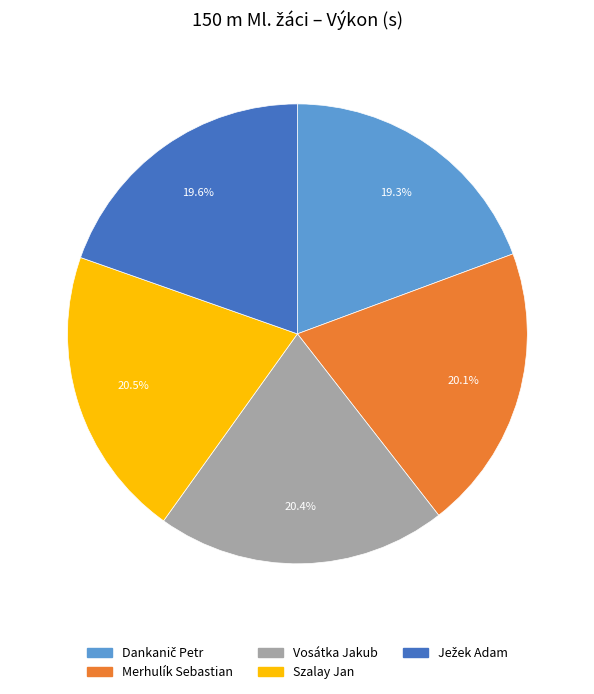

How much of the chart is everything except Szalay Jan?

79.5%